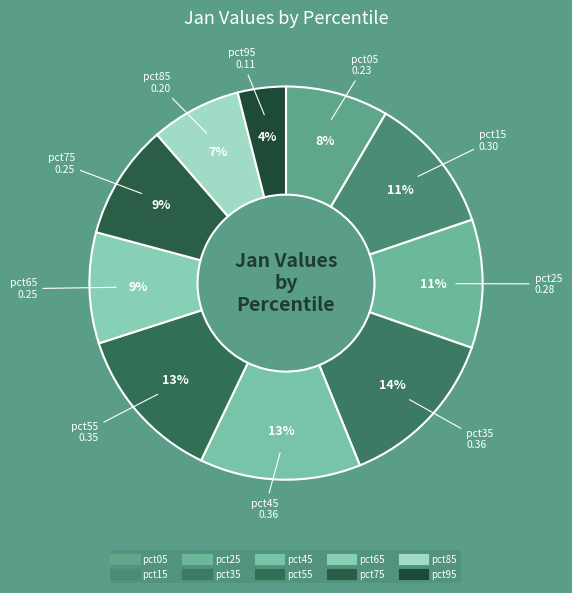

Count the number of slices in the pie.

10